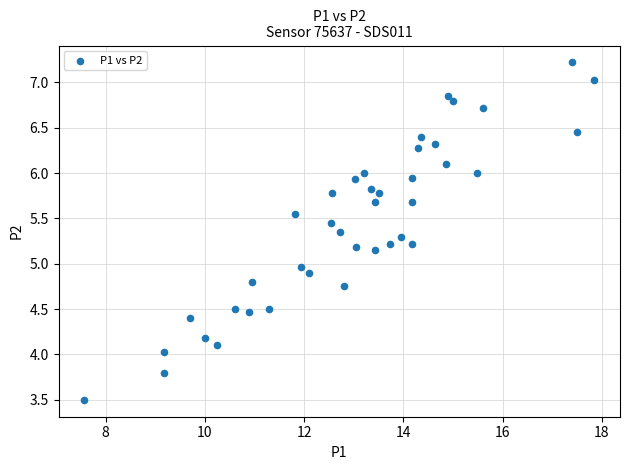

What is the range of X values (max minus min)?

10.3